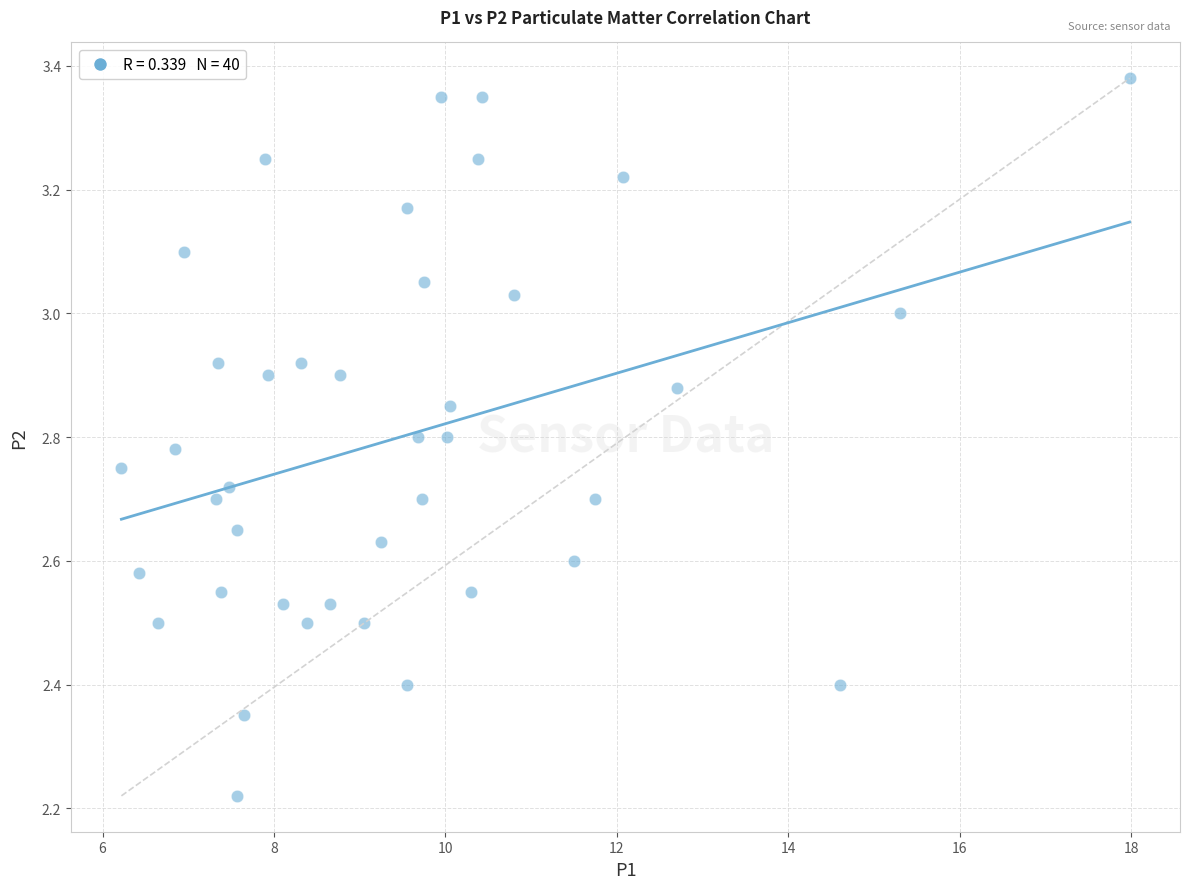

What is the range of Y values (max minus min)?

1.2